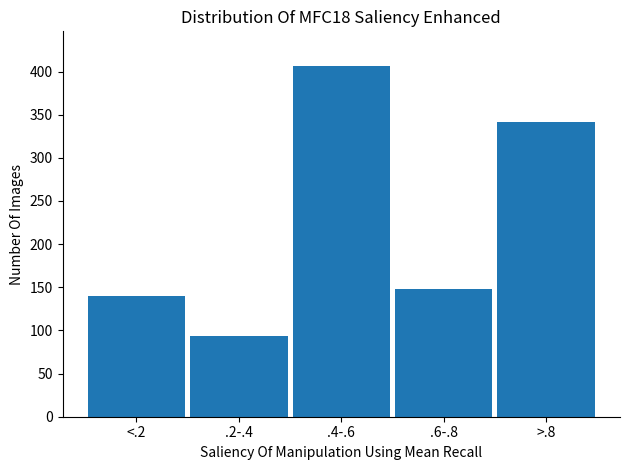

Reading right to left, list all the values displayed in this chart.

342	148	406	94	140